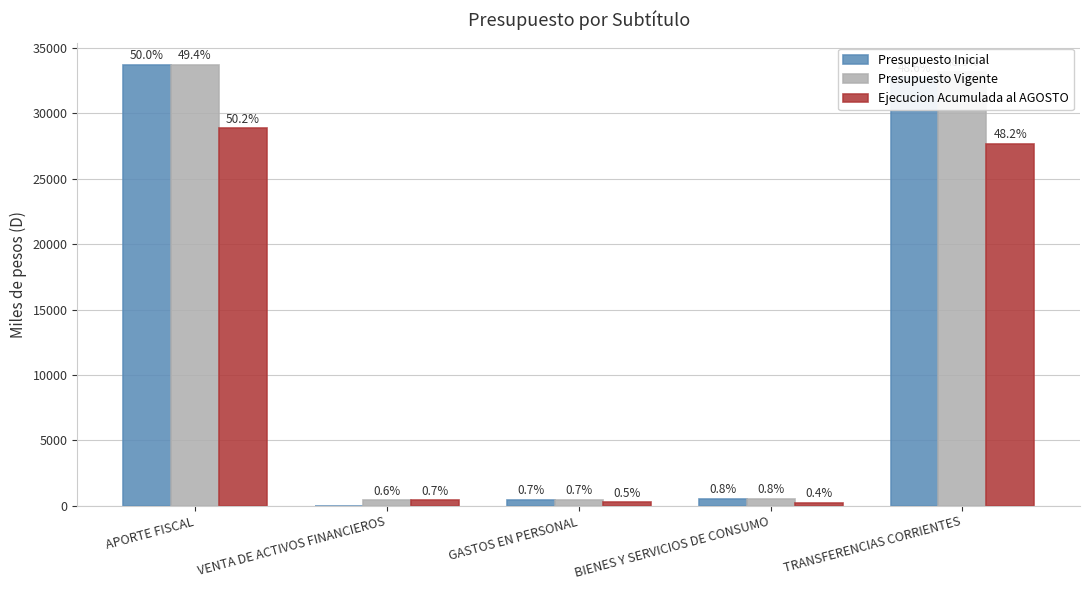

Which category has the lowest value in the Presupuesto Inicial series?

VENTA DE ACTIVOS FINANCIEROS